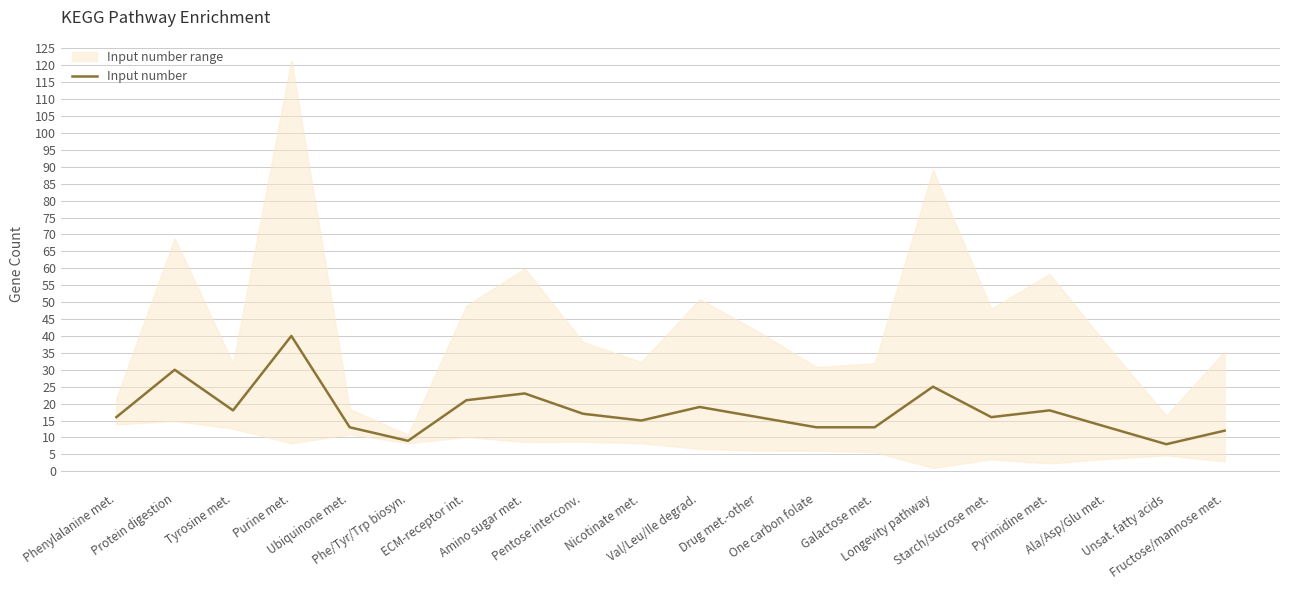

At which label does the data first exceed 16?

Protein digestion